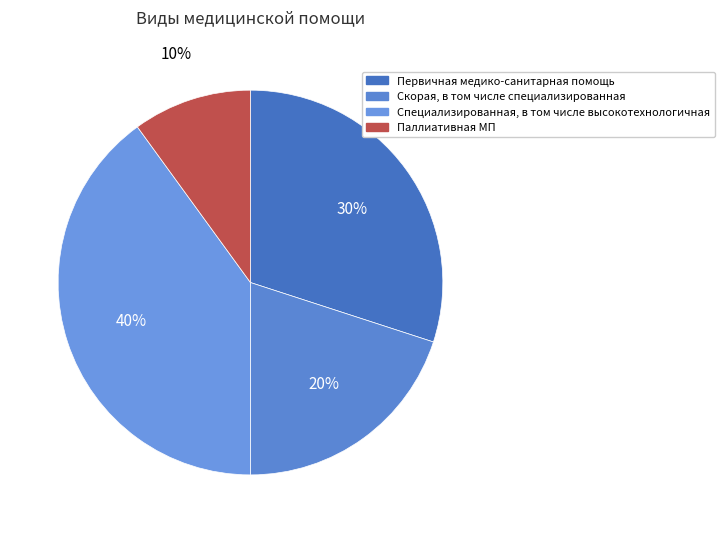

Combined, what portion of the pie is Паллиативная МП and Специализированная, в том числе высокотехнологичная?

50.0%